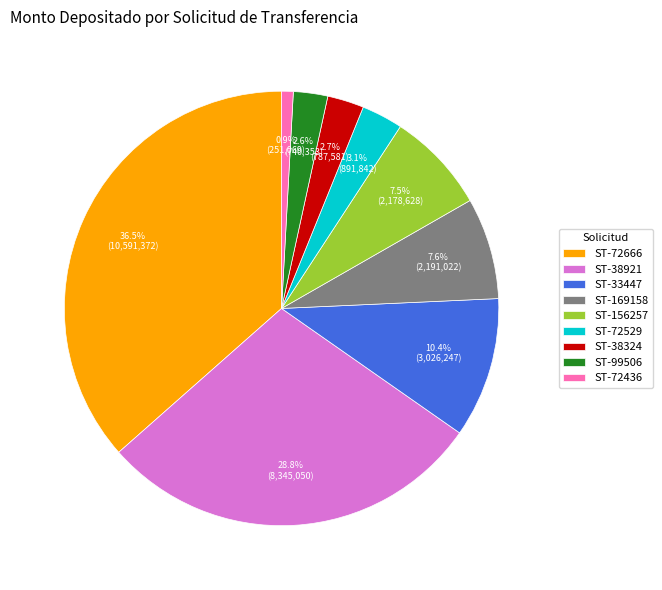

Which category has the smallest portion of the pie?

ST-72436